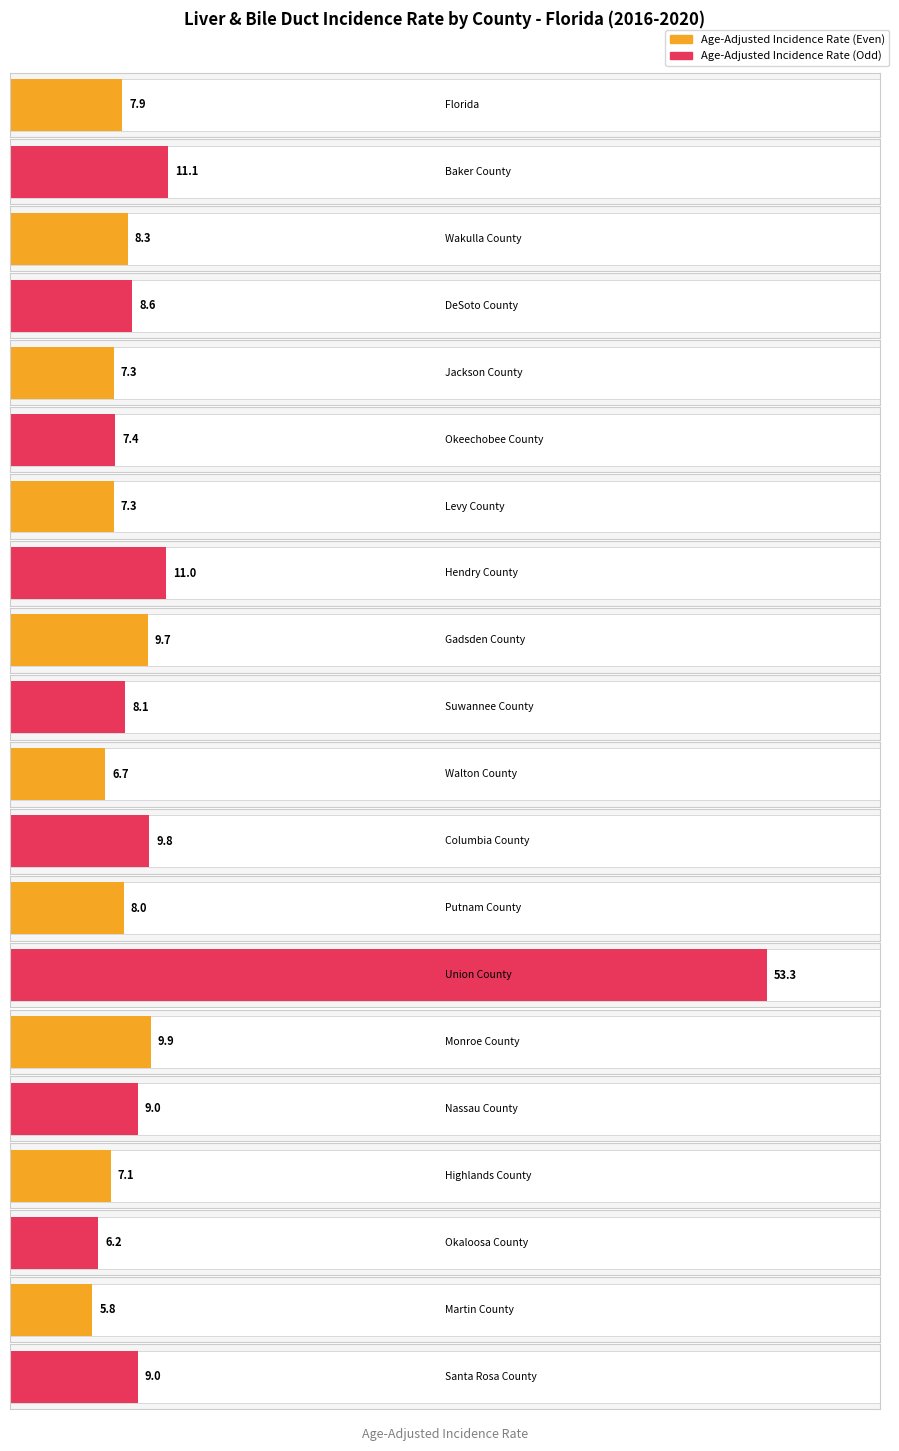

How many values are below 8?

8